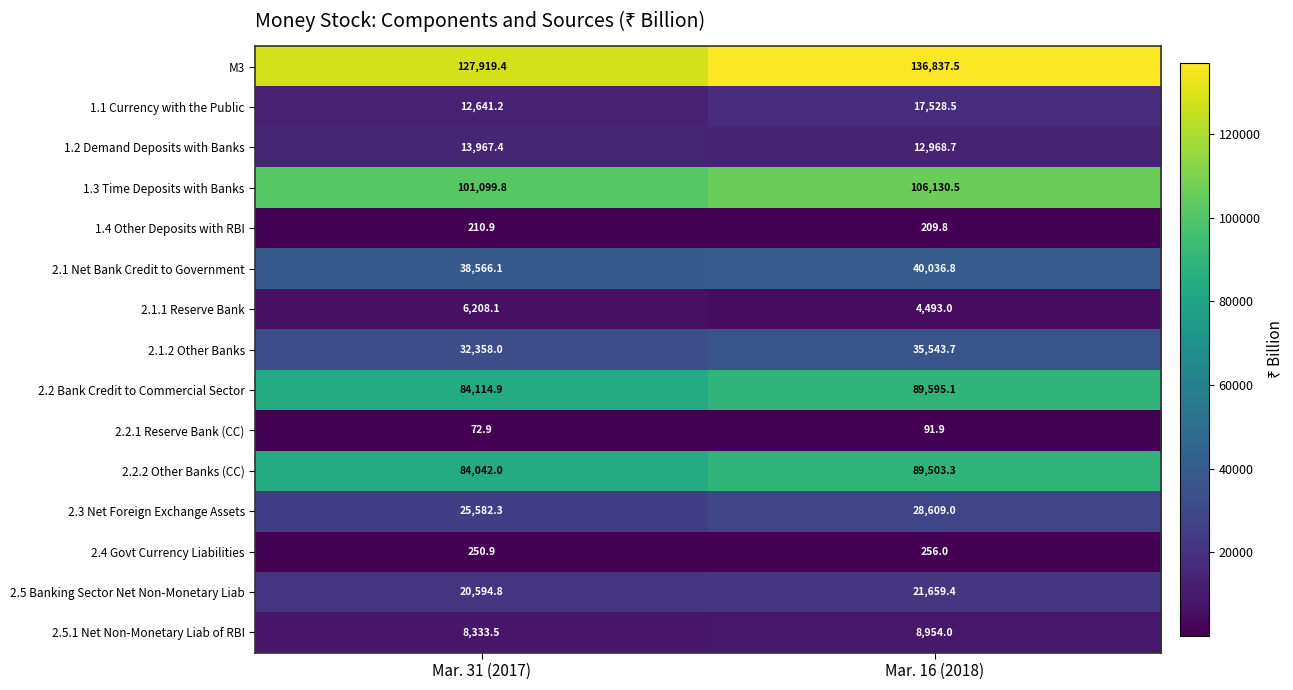

Is it true that 2.5.1 Net Non-Monetary Liab of RBI equals 13352.0 at Mar. 31 (2017)?

False